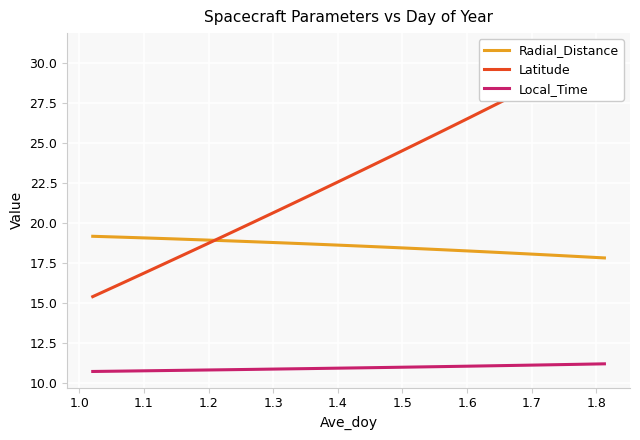

True or false: Local_Time and Radial_Distance cross at least once.

False